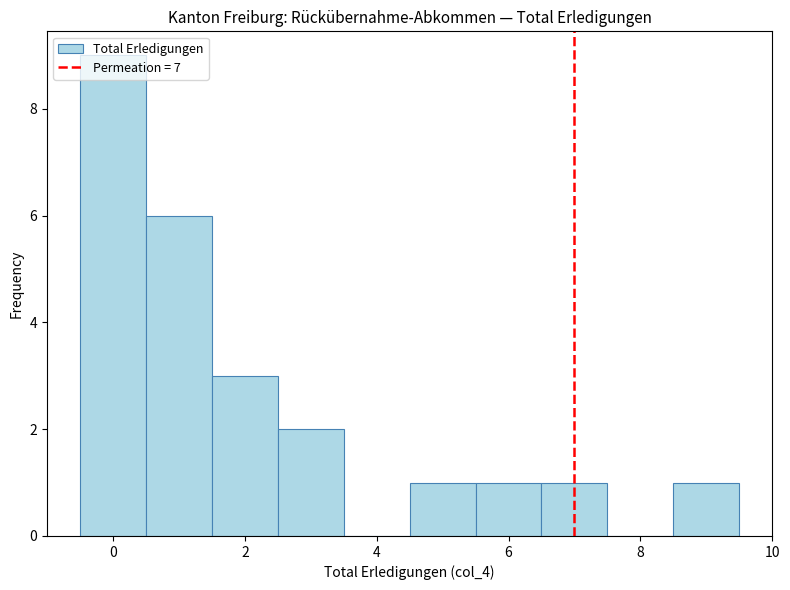

Reading left to right, list every bar in this chart as the range it spans on the x-axis followed by its height. Neither the bar edges nor the heights are printed on the chart, so give them approximately, as read against the axes.

-0.5 to 0.5: 9
0.5 to 1.5: 6
1.5 to 2.5: 3
2.5 to 3.5: 2
3.5 to 4.5: 0
4.5 to 5.5: 1
5.5 to 6.5: 1
6.5 to 7.5: 1
7.5 to 8.5: 0
8.5 to 9.5: 1